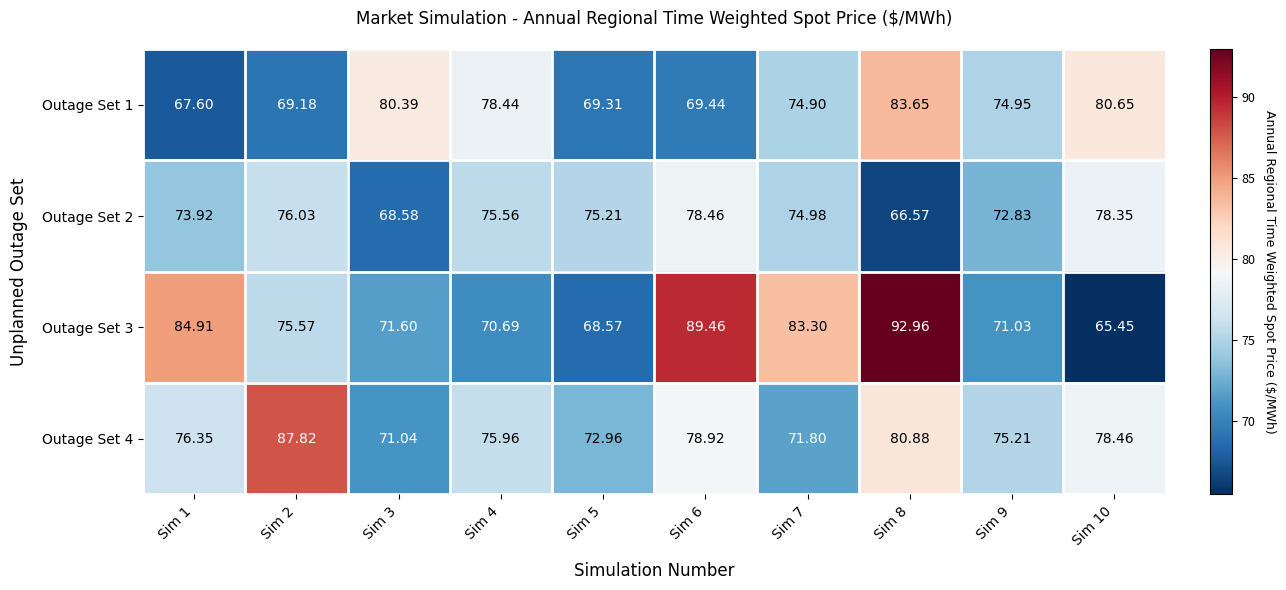

At Sim 1, list the series in order from smallest to largest.

Outage Set 1, Outage Set 2, Outage Set 4, Outage Set 3